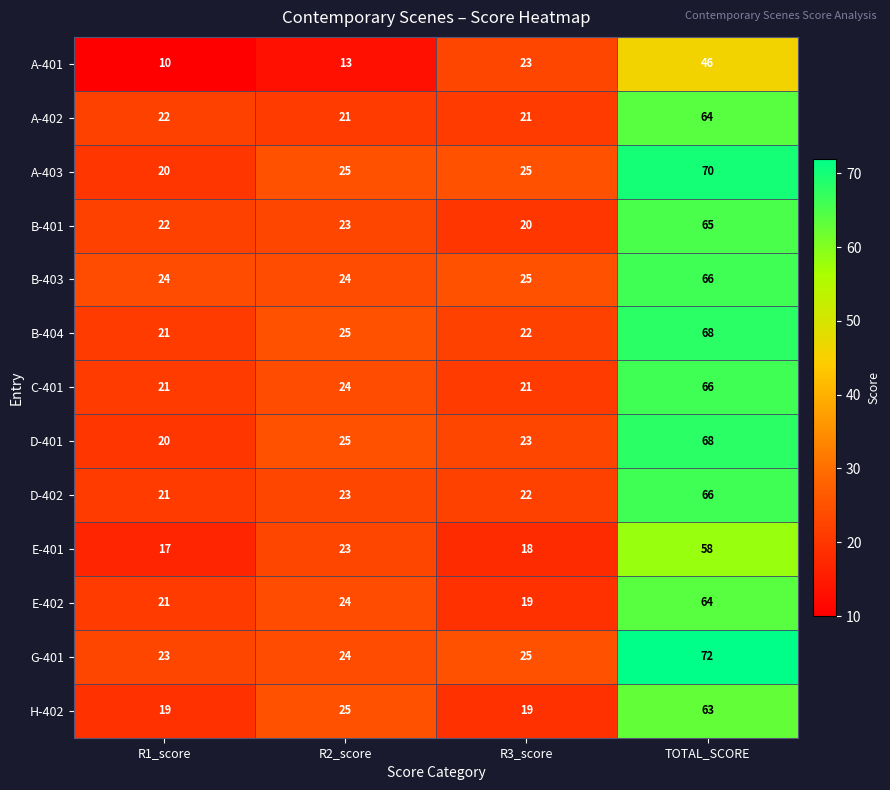

Which category has the highest value in the D-401 series?

TOTAL_SCORE